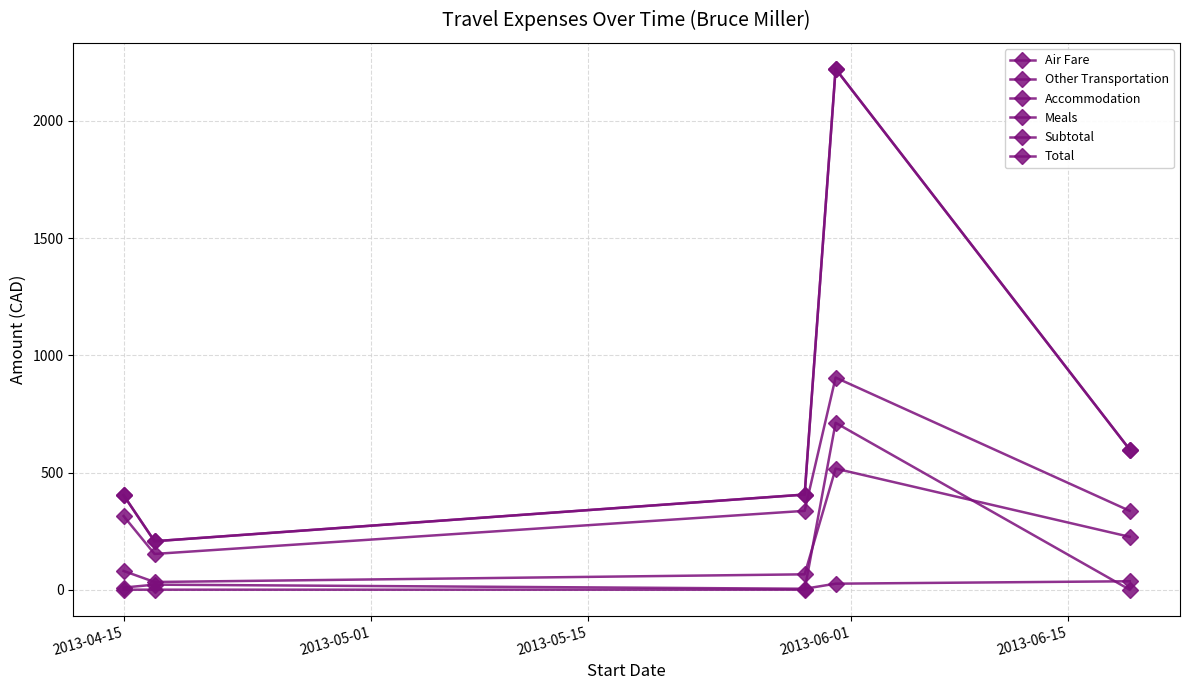

Does the chart have visible grid lines?

Yes